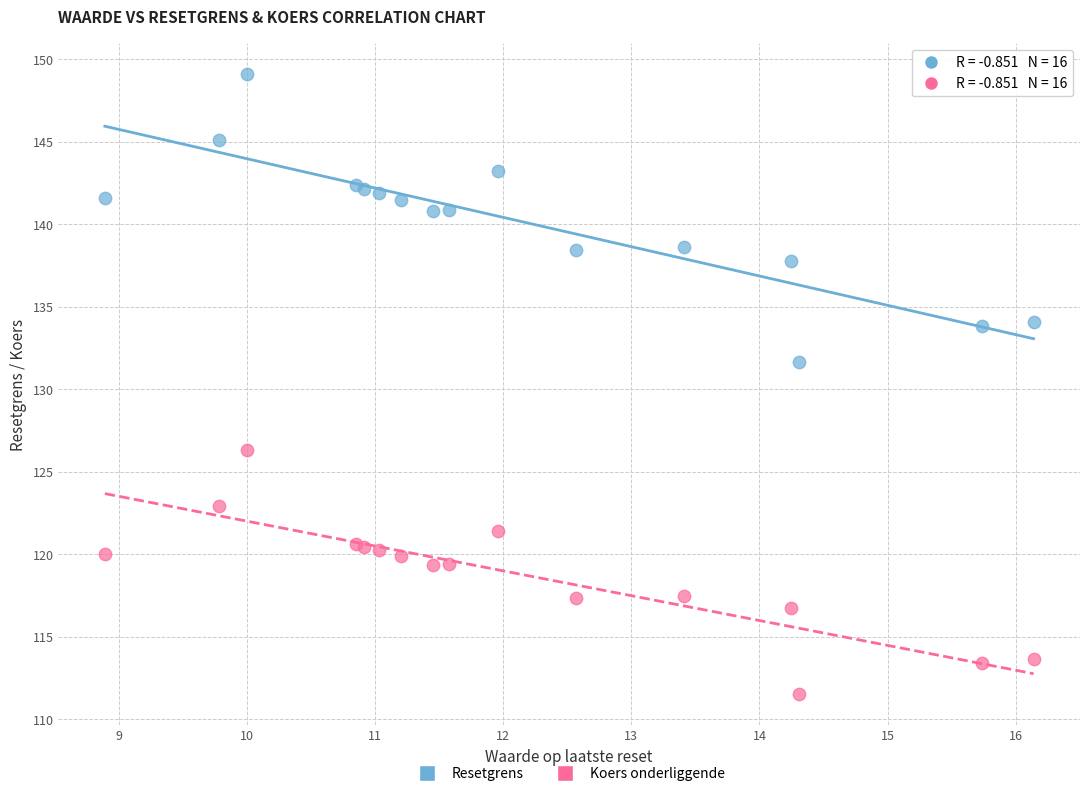

Which series reaches the minimum Y coordinate?

Koers onderliggende